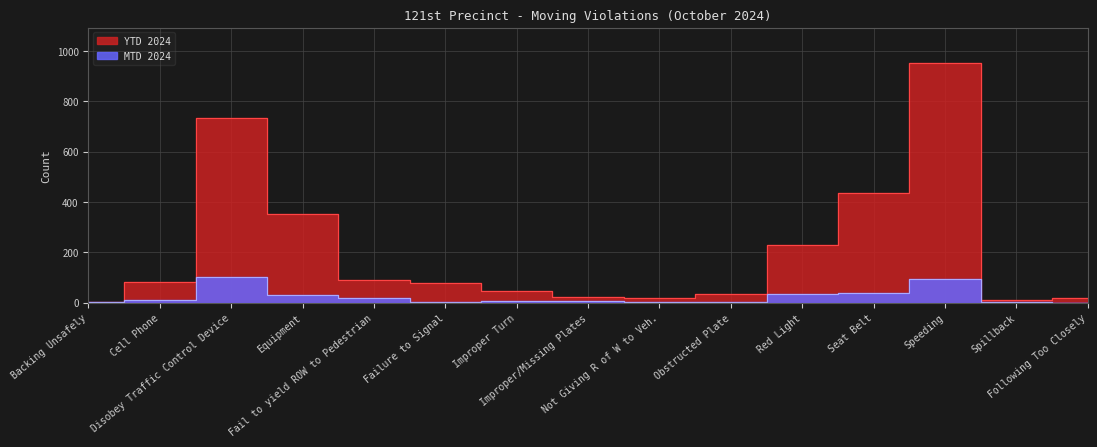

Rank the series by their average value, from highest to lowest.

YTD 2024, MTD 2024